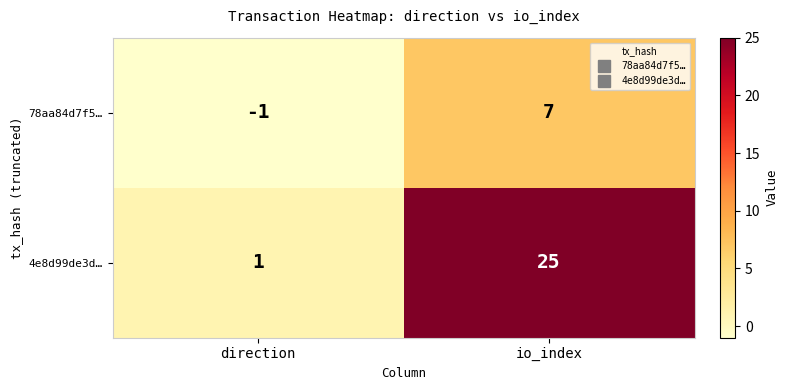

What is the approximate value of 78aa84d7f5… at io_index?

7